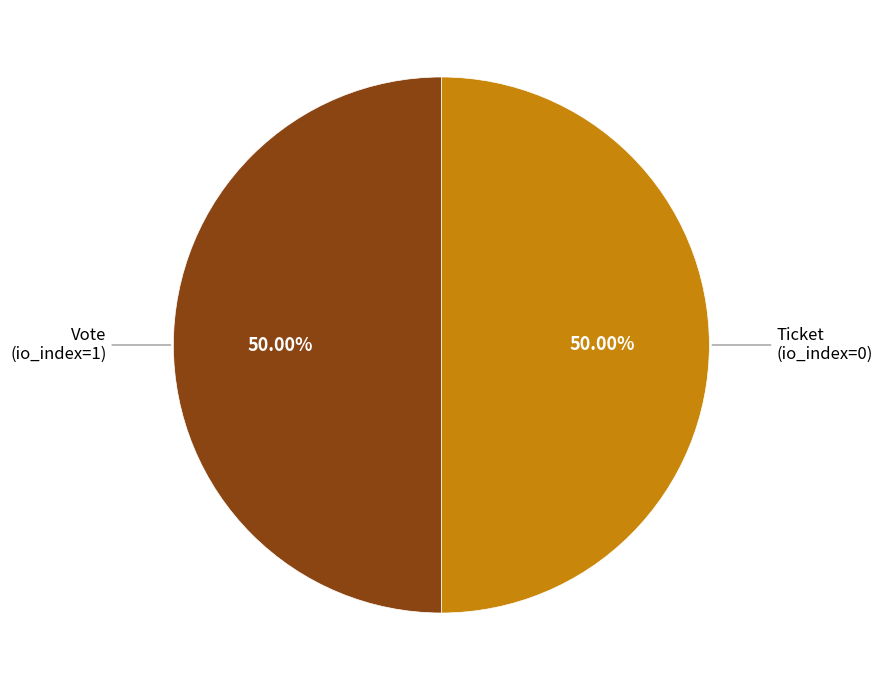

Count the number of slices in the pie.

2